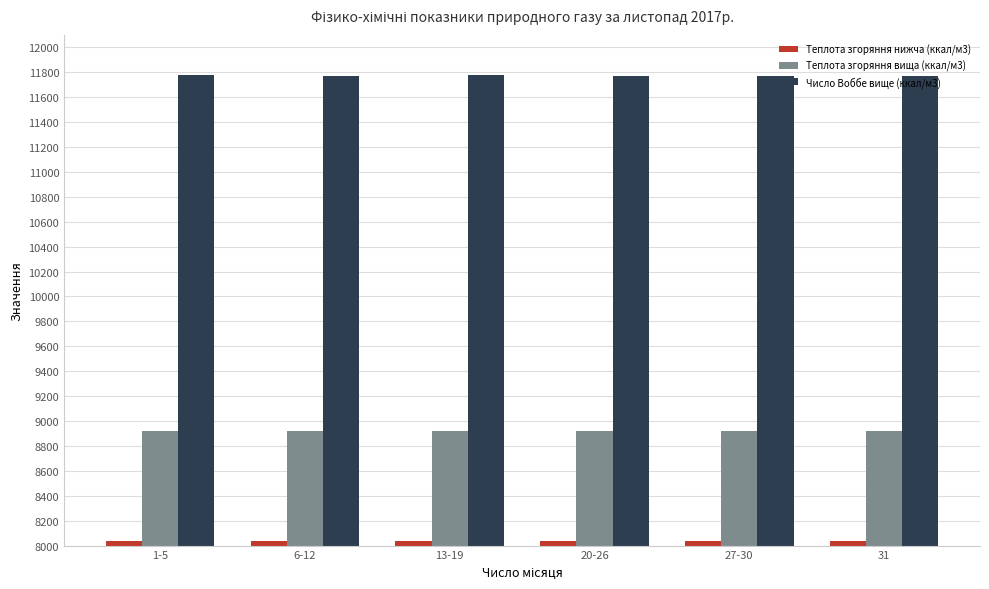

What is the average value of the Число Воббе вище (ккал/м3) series?

11773.0